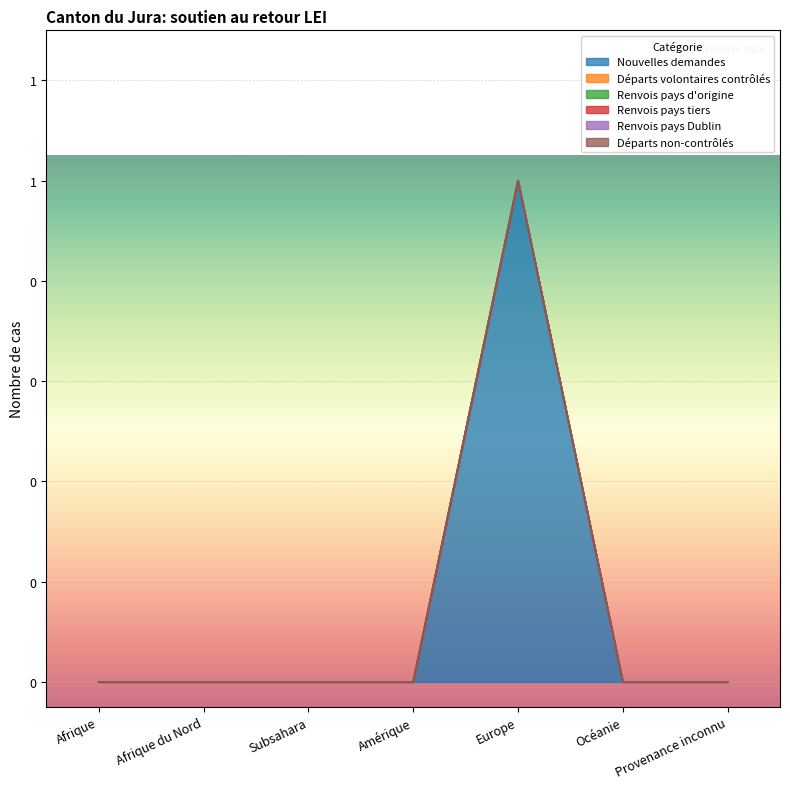

True or false: Renvois pays d'origine has more than 2 points higher than both neighbors.

False